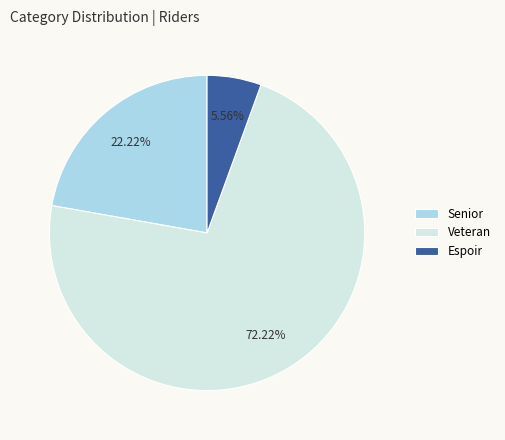

Combined, do Senior and Veteran account for over 50%?

Yes